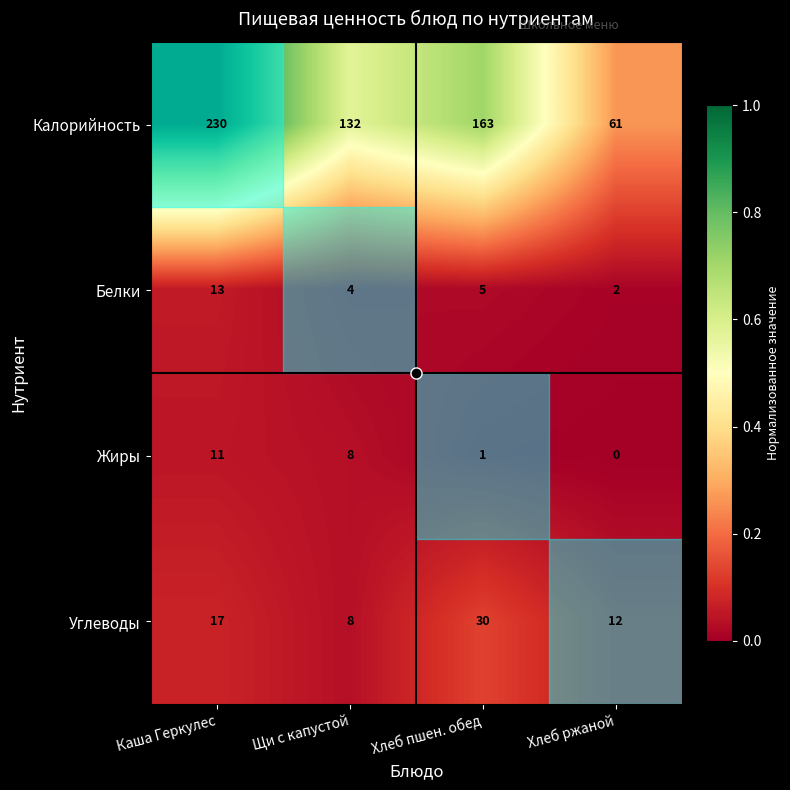

Count the Калорийность values in the range 132 to 230.

3